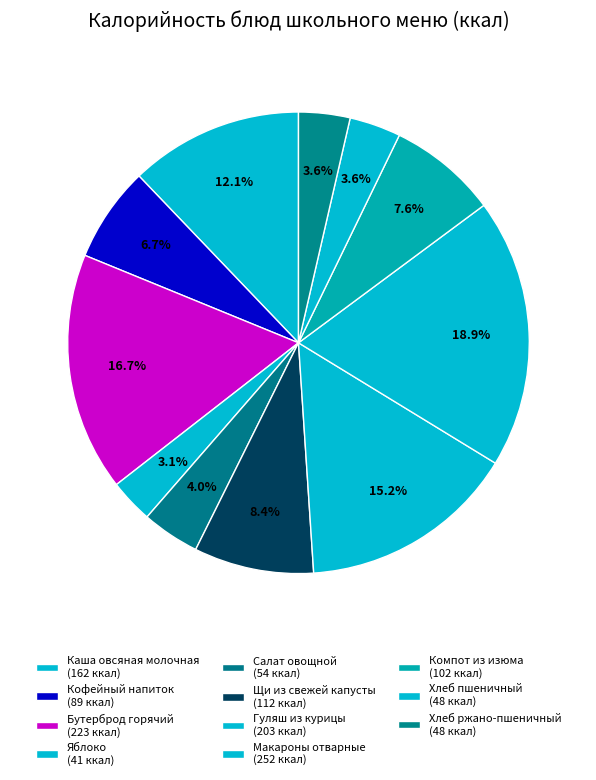

What percentage is the Щи из свежей капусты slice, to the nearest percent?

8%